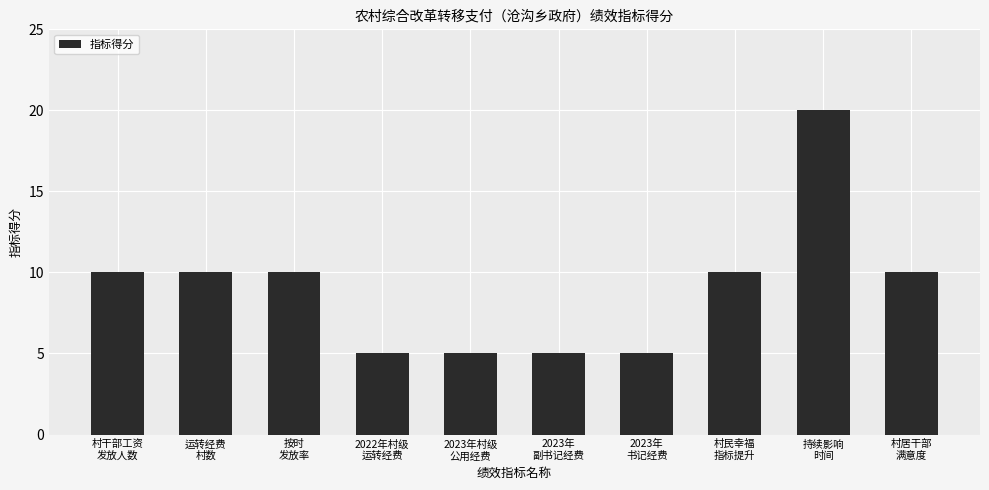

The value at 村干部工资
发放人数 is 5. True or false?

False